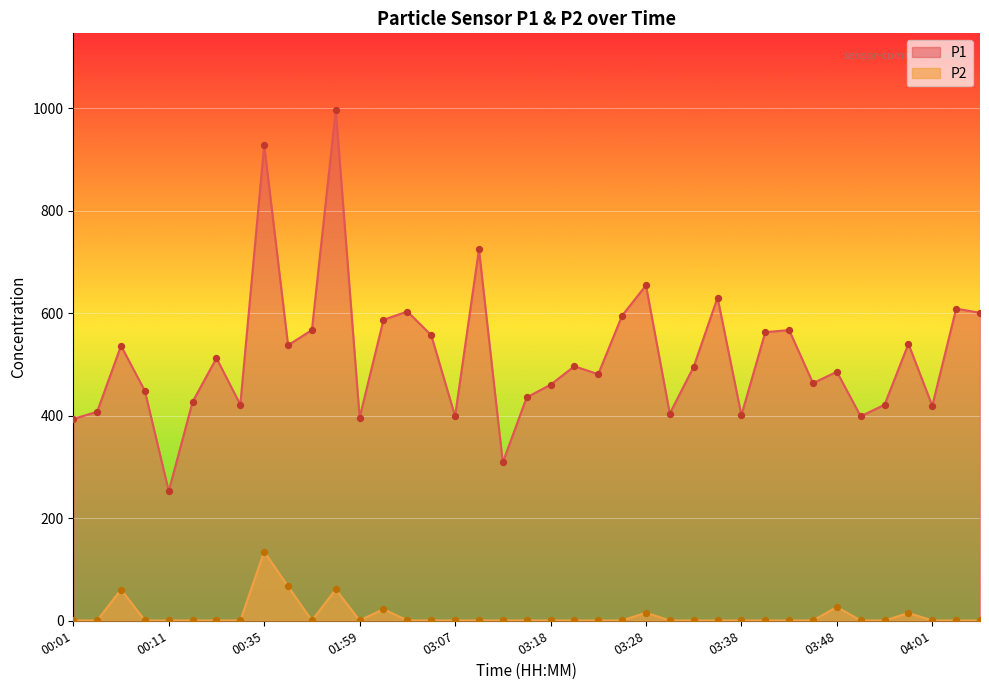

At how many categories does at least one series exceed 615?

5